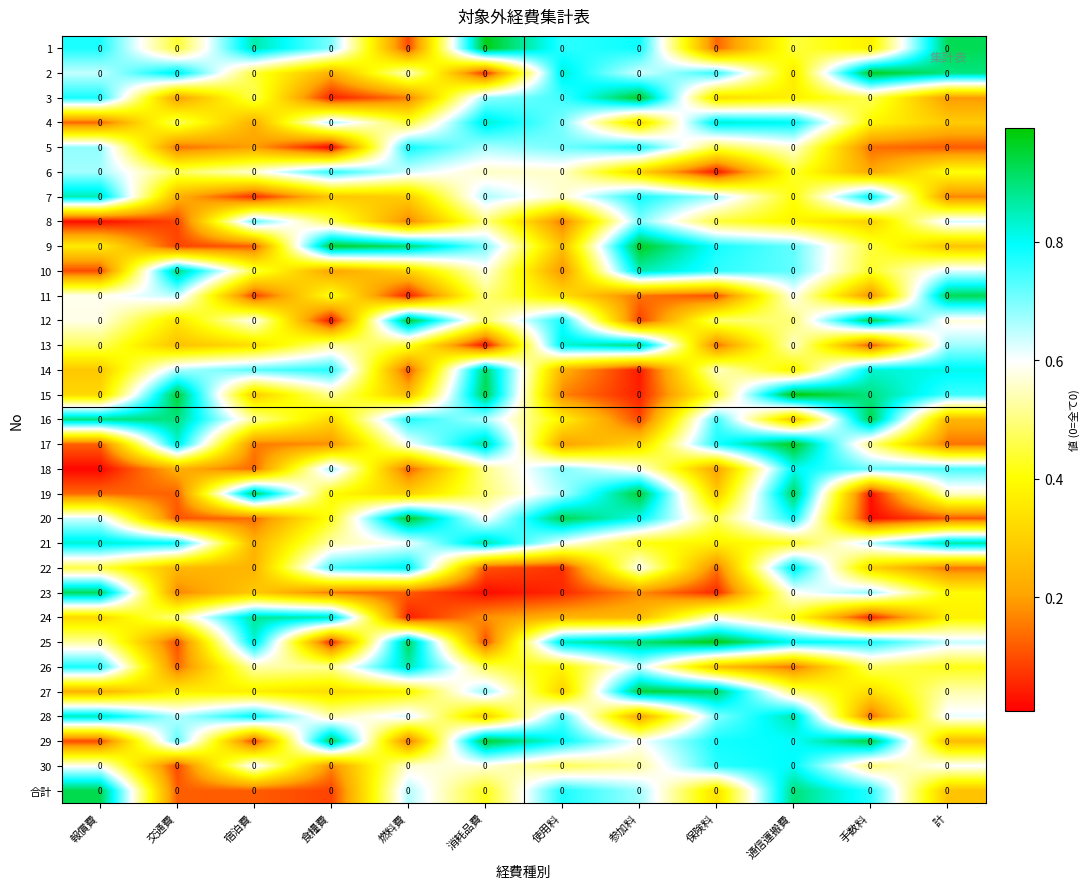

What is the maximum value shown in the chart?

1.0